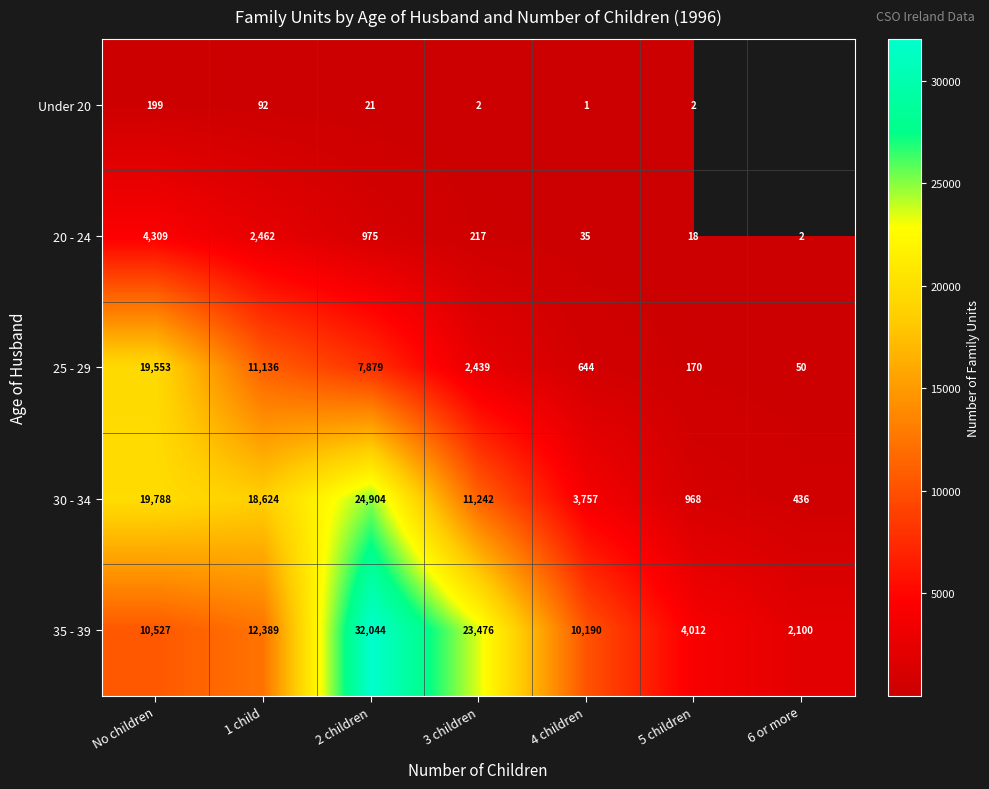

At which category is the sum across all series the highest?

2 children